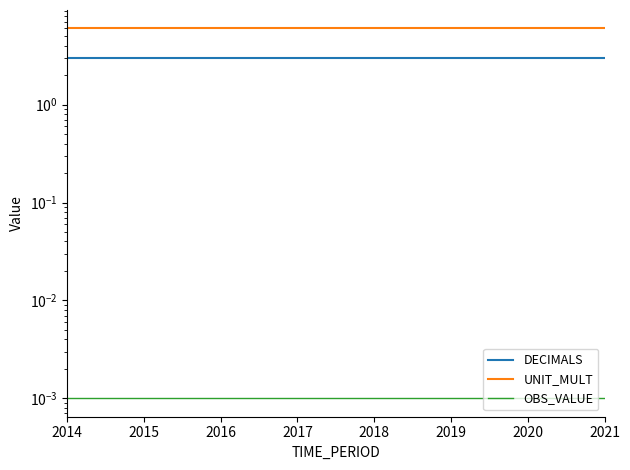

At which category is the sum across all series the highest?

2014